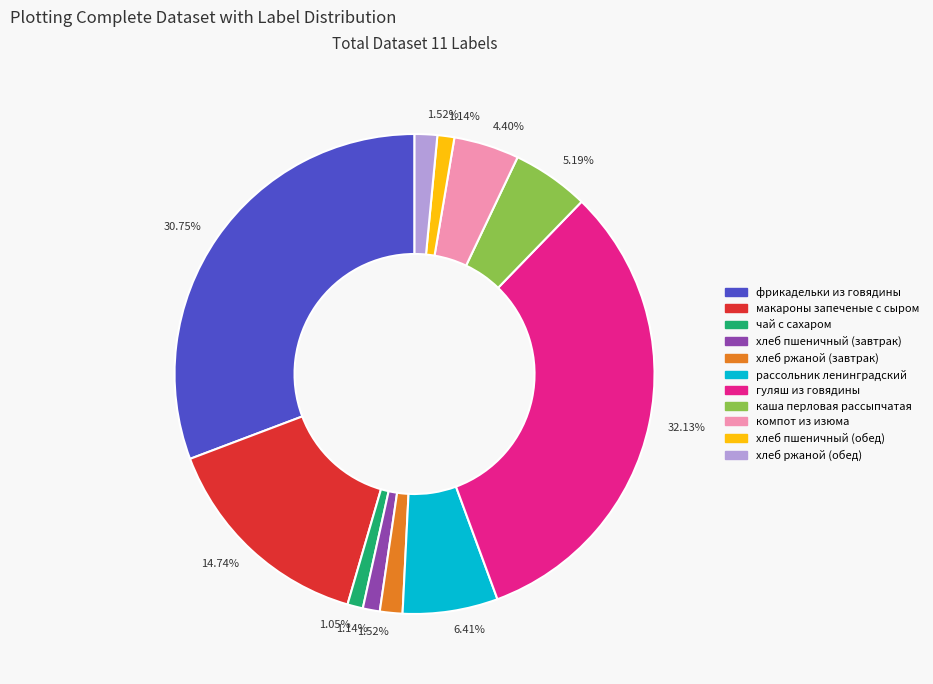

Is there any slice that represents more than half of the pie?

No